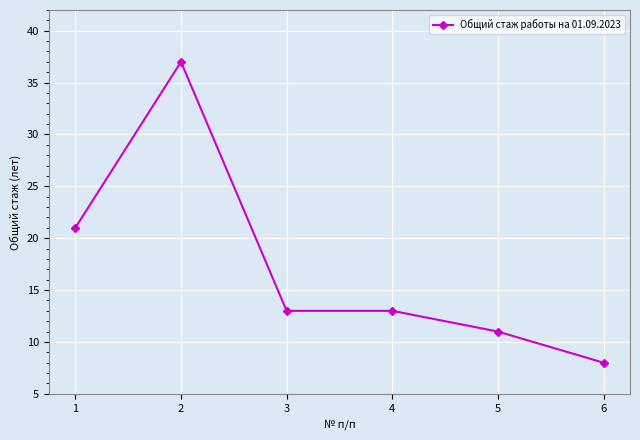

What is the difference between the values at 1 and 6?

13